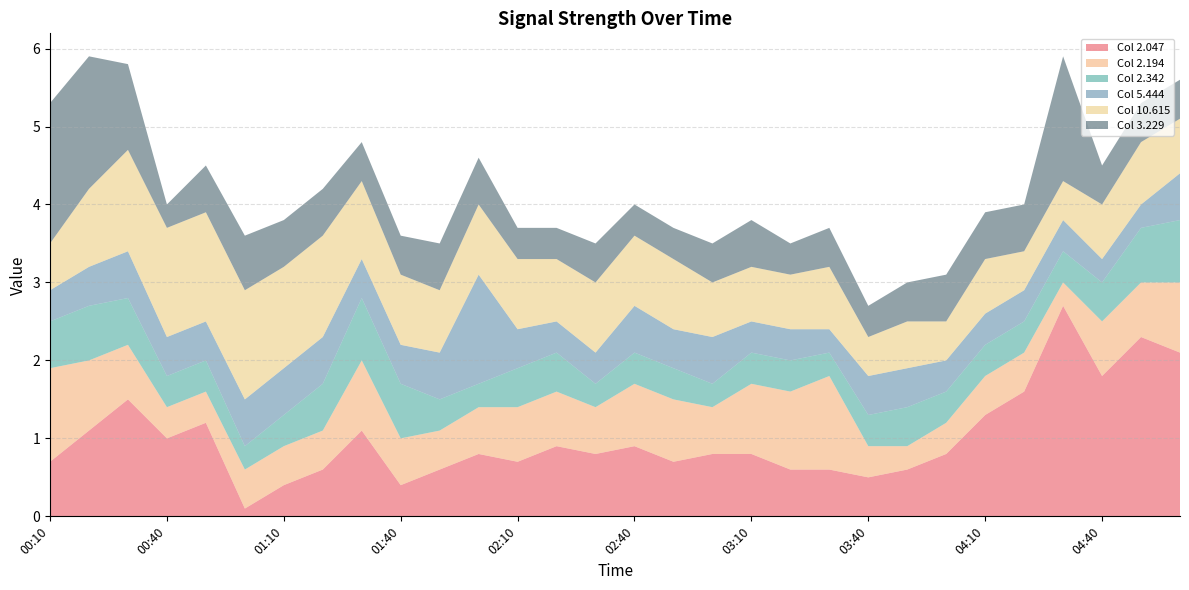

At 00:30, list the series in order from smallest to largest.

2.342, 5.444, 2.194, 3.229, 10.615, 2.047